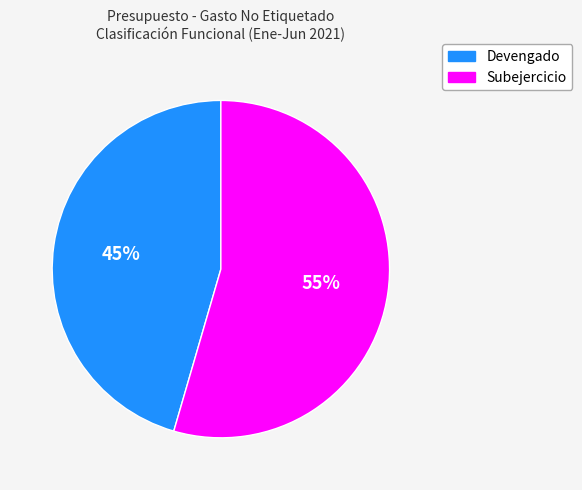

Which slice is the largest?

Subejercicio